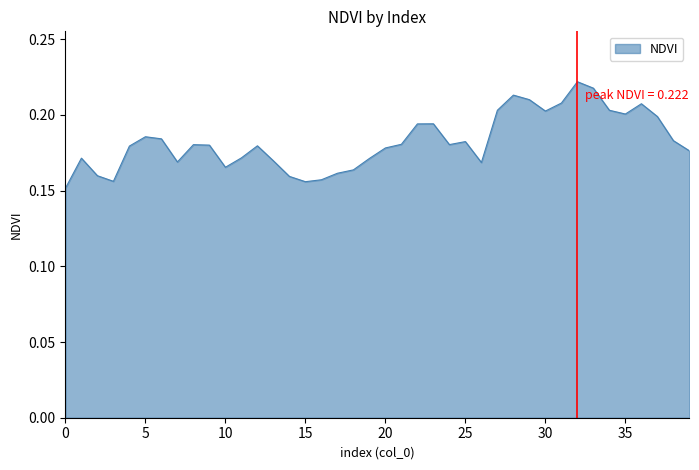

What is the greatest value displayed?

0.2